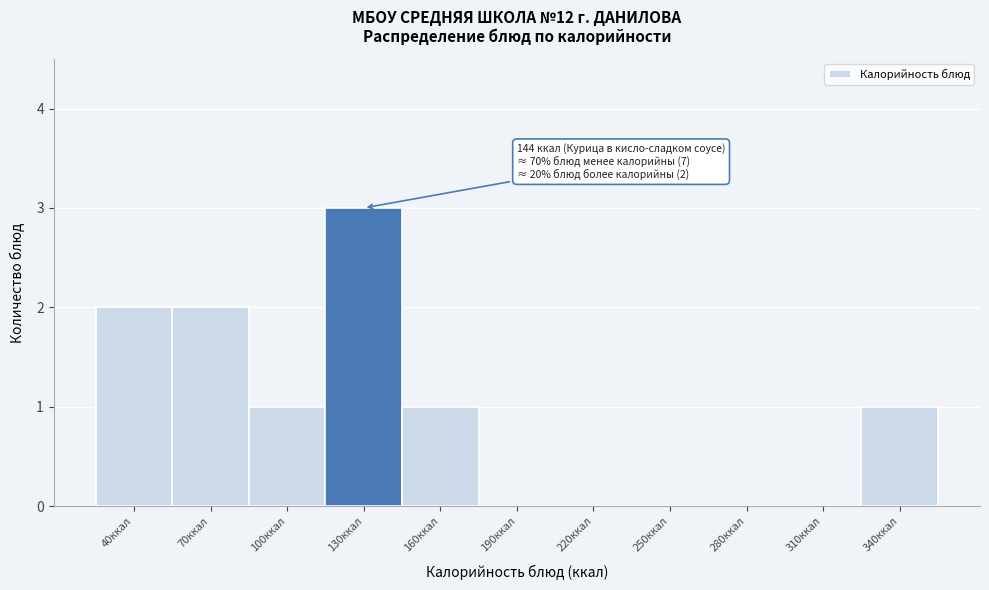

Reading left to right, what are all the values shown in this chart?

40ккал=2	70ккал=2	100ккал=1	130ккал=3	160ккал=1	190ккал=0	220ккал=0	250ккал=0	280ккал=0	310ккал=0	340ккал=1